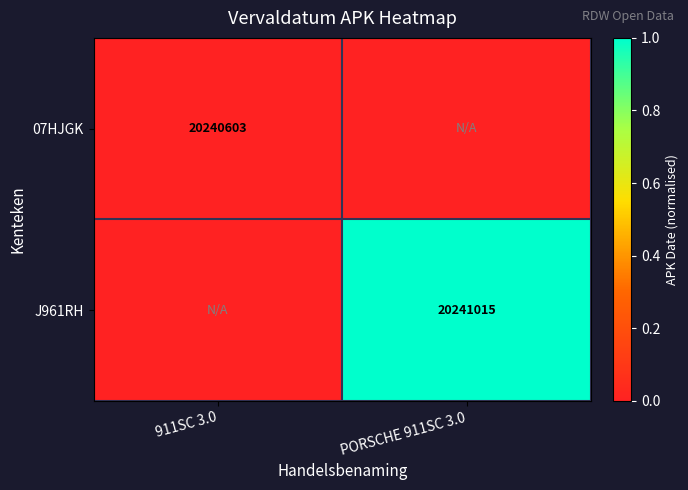

True or false: J961RH has a value of 34659214 at PORSCHE 911SC 3.0.

False